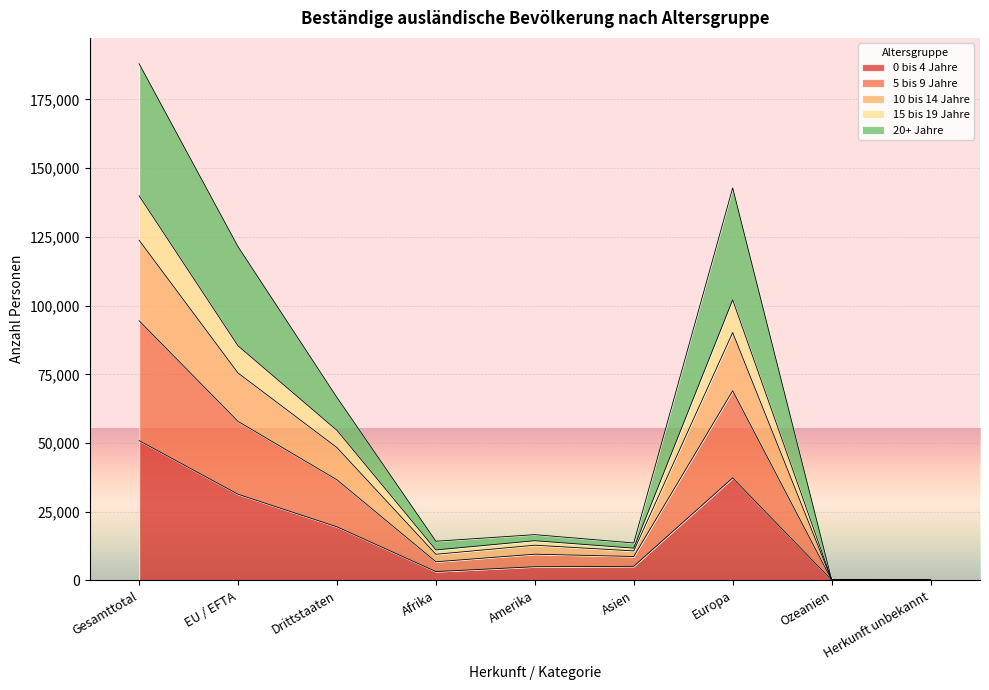

Read the 0 bis 4 Jahre value at Europa.

37314